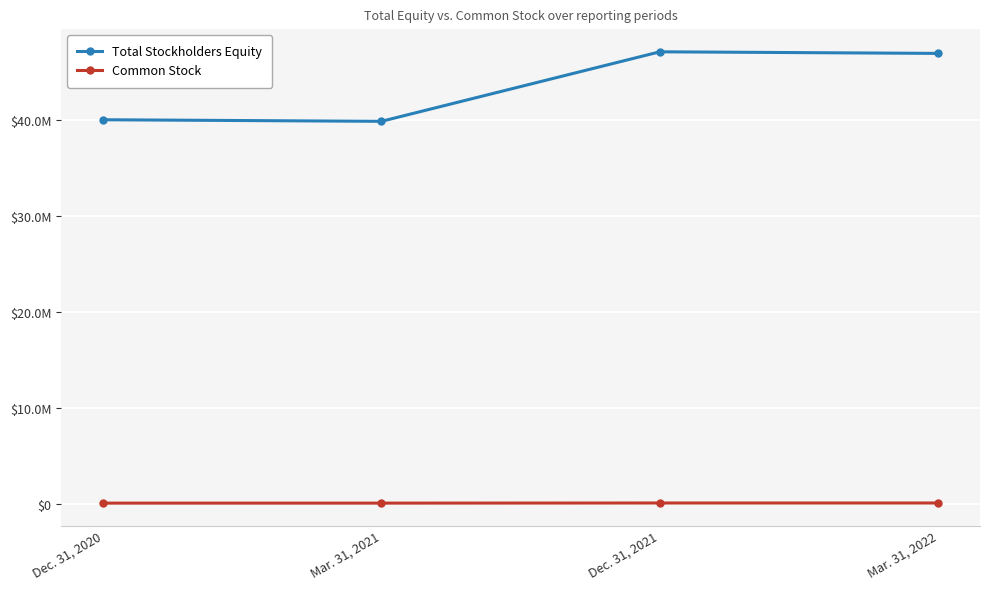

True or false: Total Stockholders Equity and Common Stock cross at least once.

False